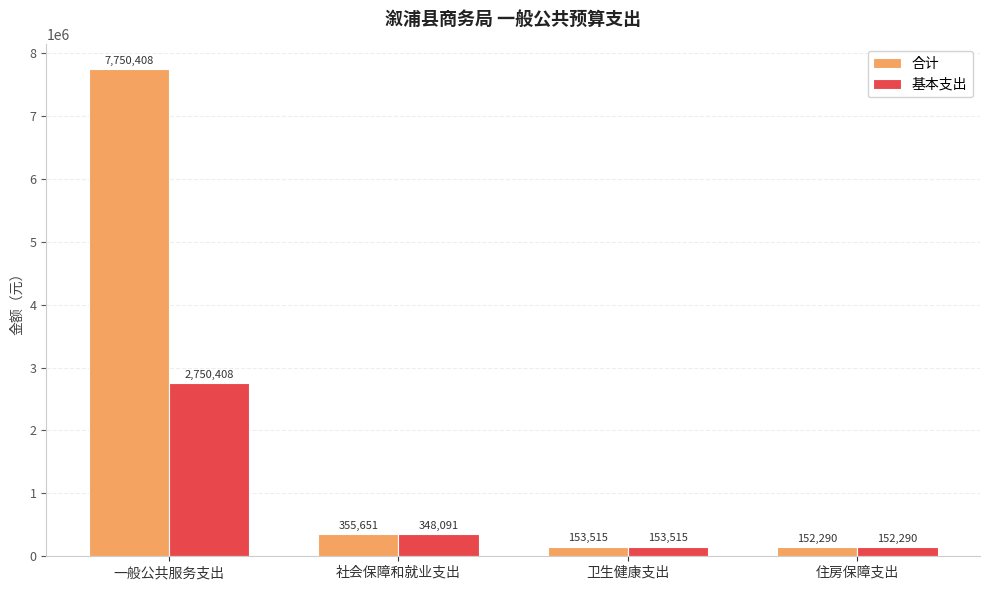

What position from the right is 社会保障和就业支出?

3